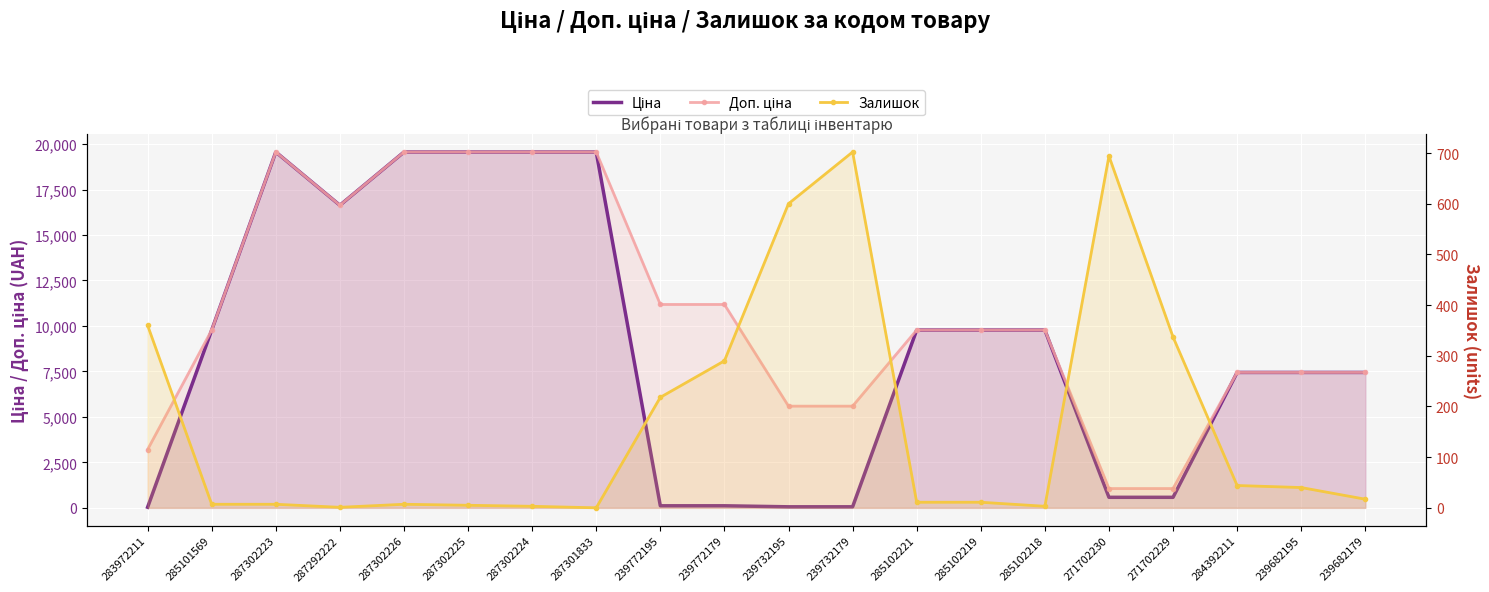

What is the difference between the maximum and minimum values in the Ціна series?

19532.8